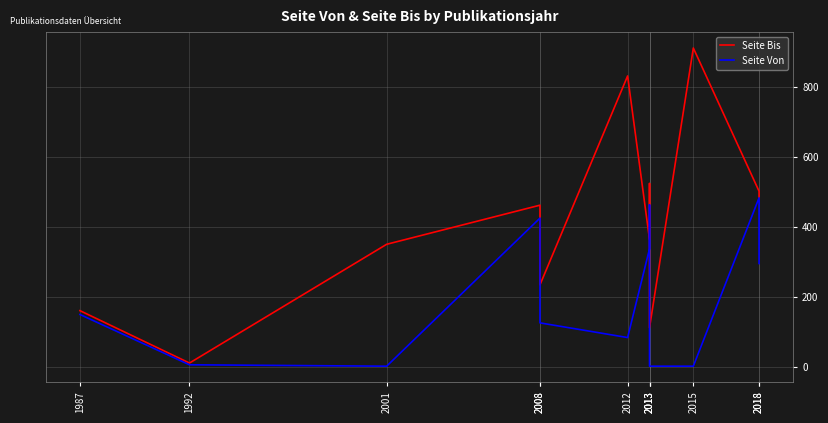

True or false: Seite Bis and Seite Von cross at least once.

False